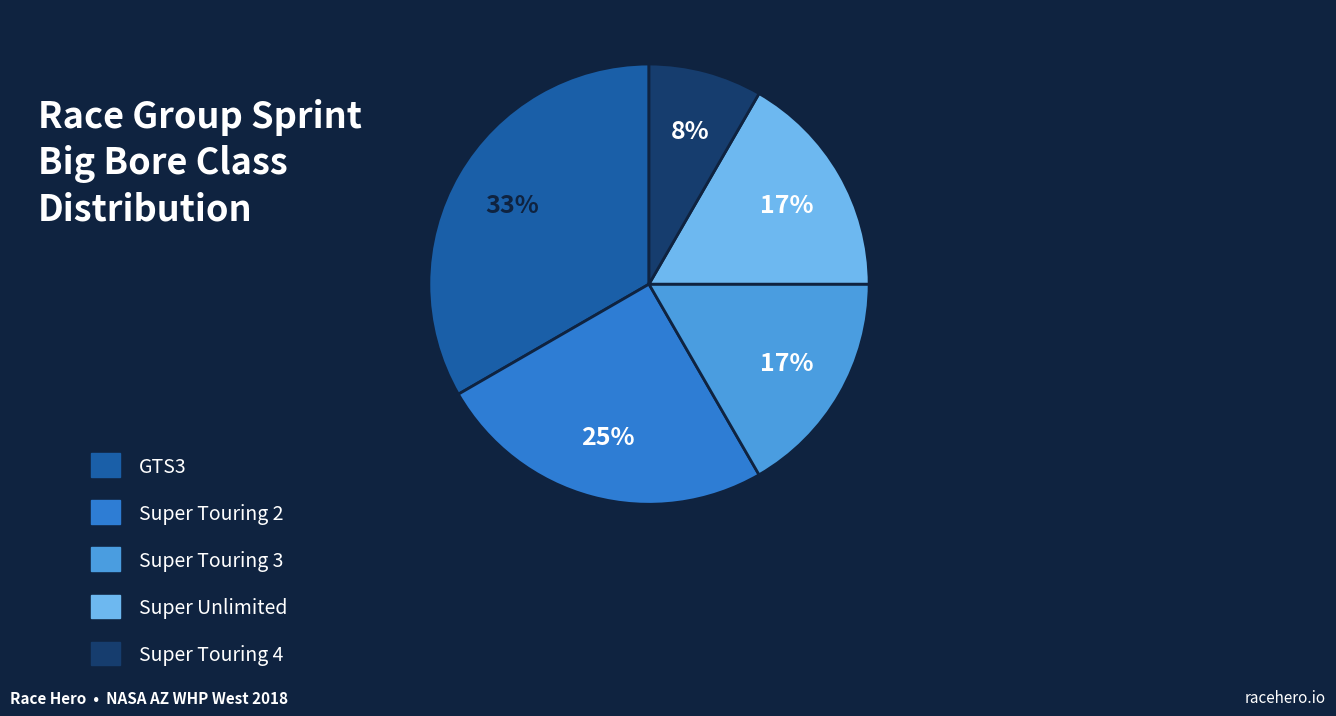

The Super Touring 4 slice represents 15% of the pie. True or false?

False